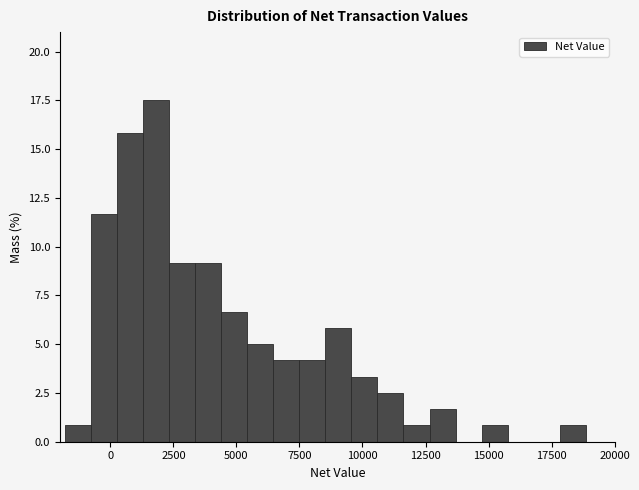

Around what value on the x-axis is the tallest bar? Give the approximate position of its centre, as read against the axis.

2000